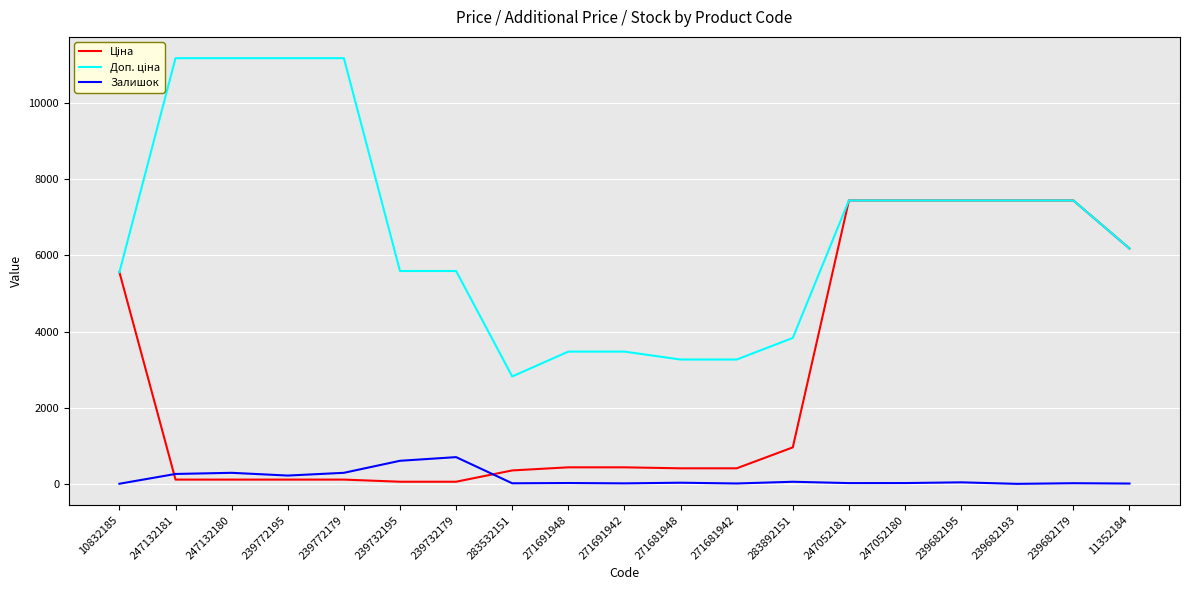

What is the greatest value displayed?

11182.0